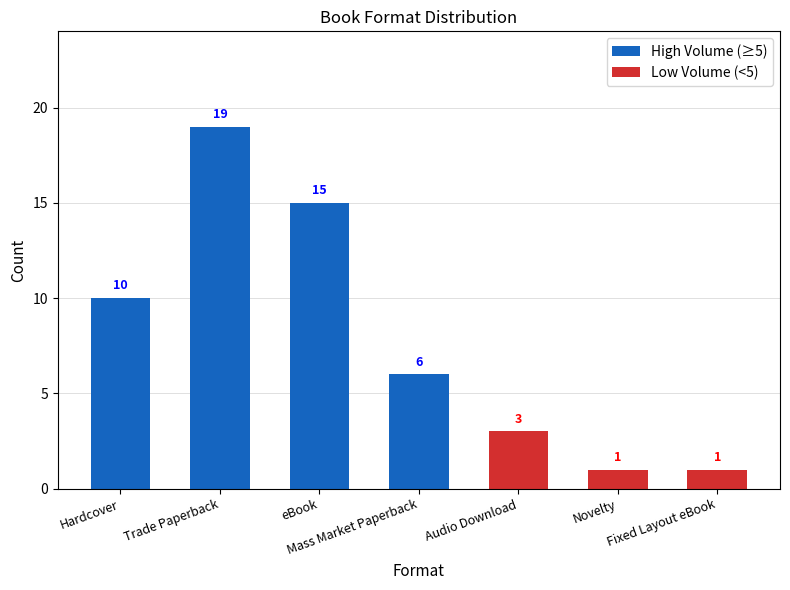

What is the label of the 5th bar from the left?

Audio Download